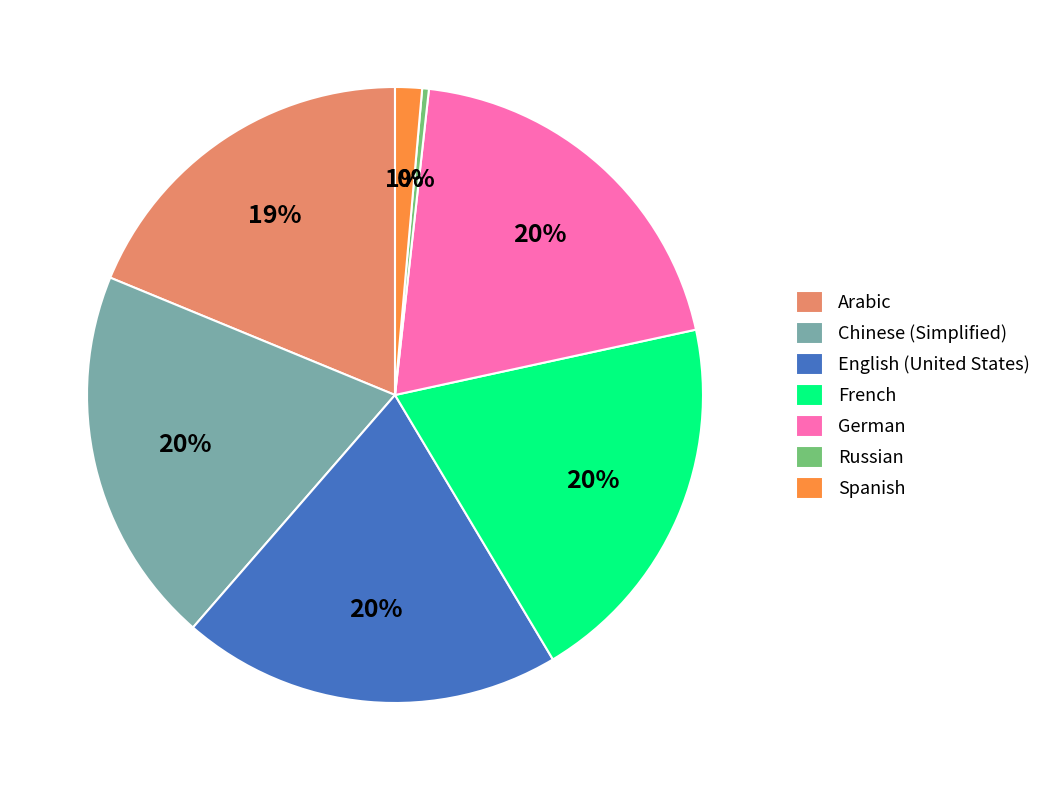

What percentage is the English (United States) slice, to the nearest percent?

20%